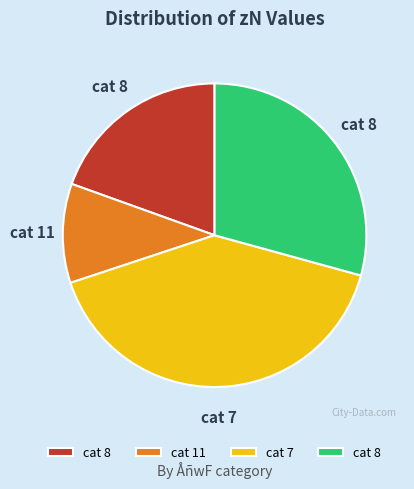

Does any single category account for the majority?

No